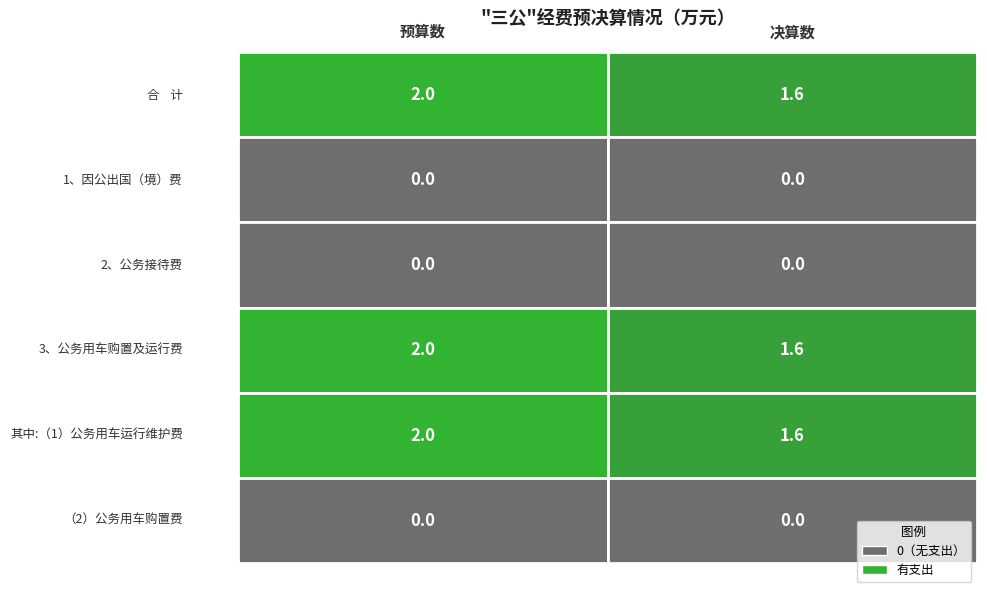

What is the sum of all 合    计 values?

3.6